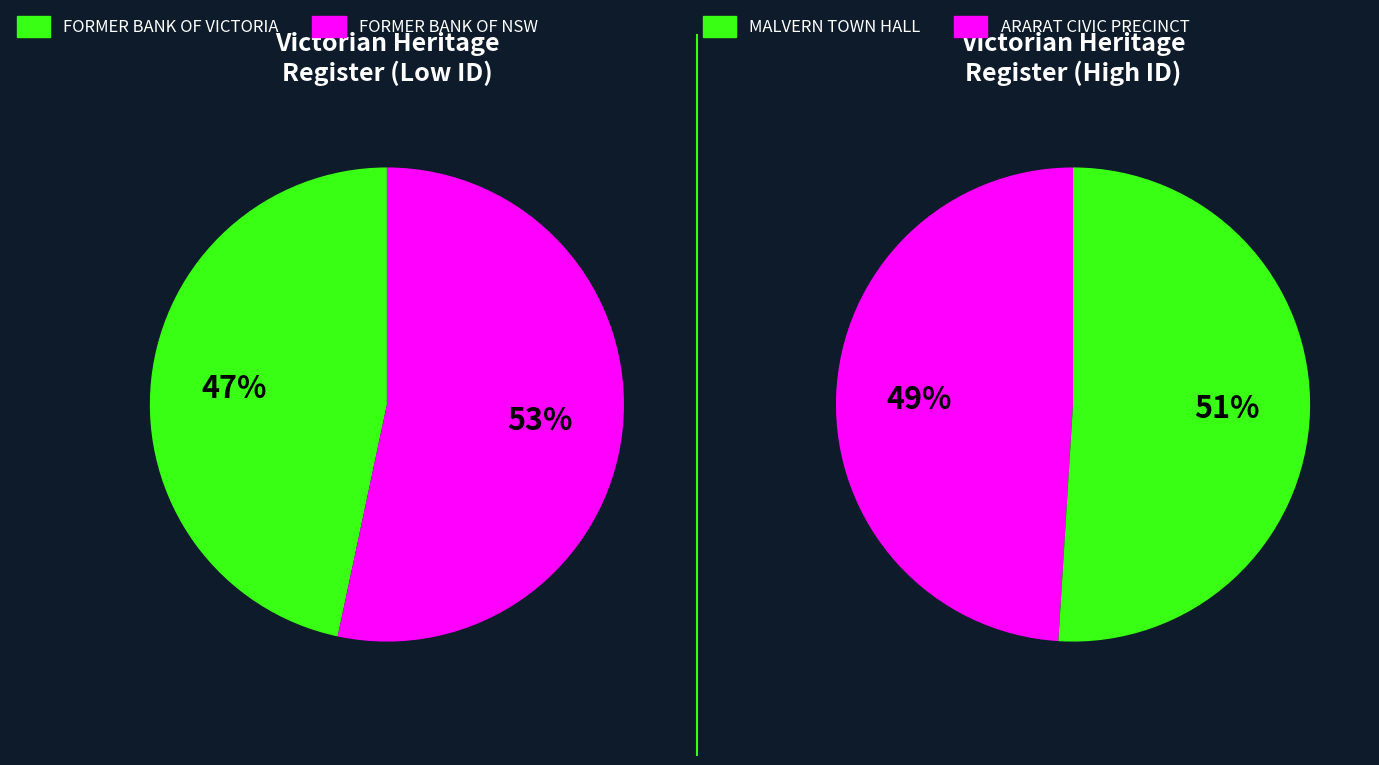

Which category has the smallest portion of the pie?

FORMER BANK OF VICTORIA